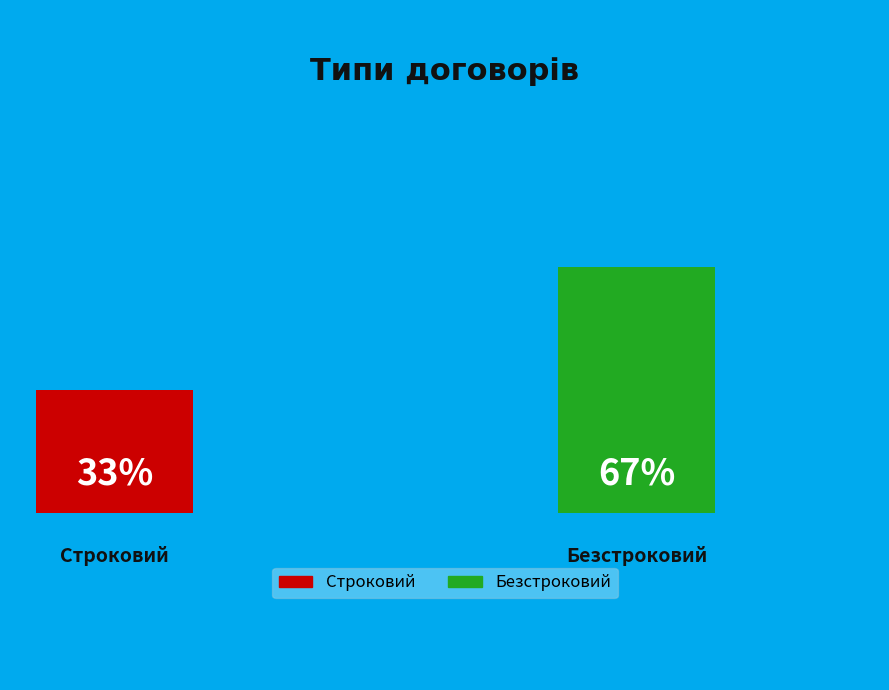

Does Безстроковий account for over 50% of the chart?

Yes